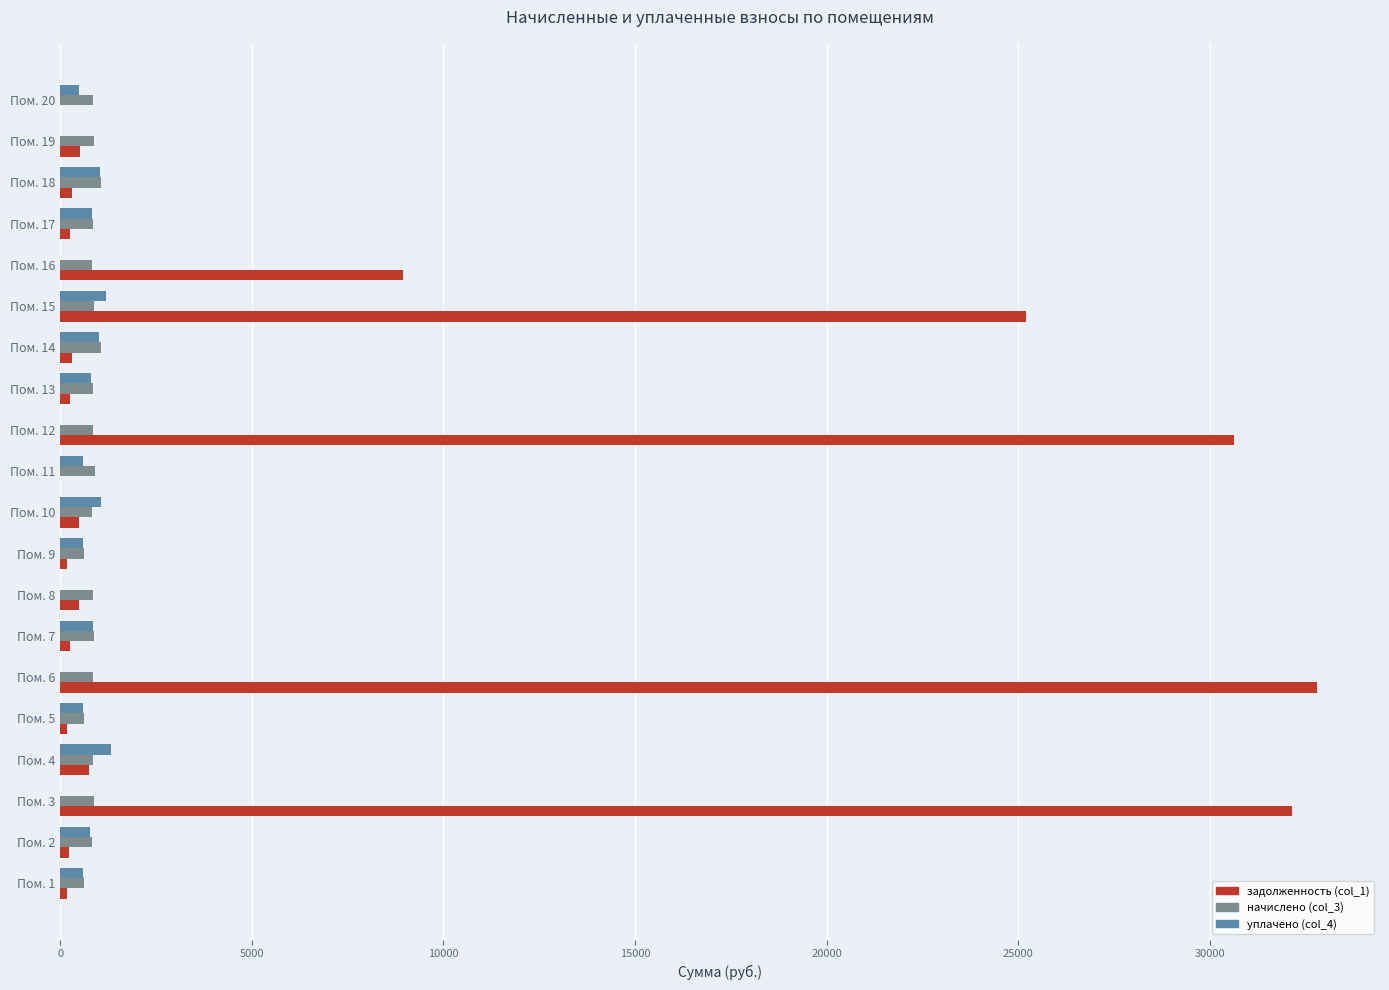

What is the sum of all задолженность (col_1) values?

134154.0